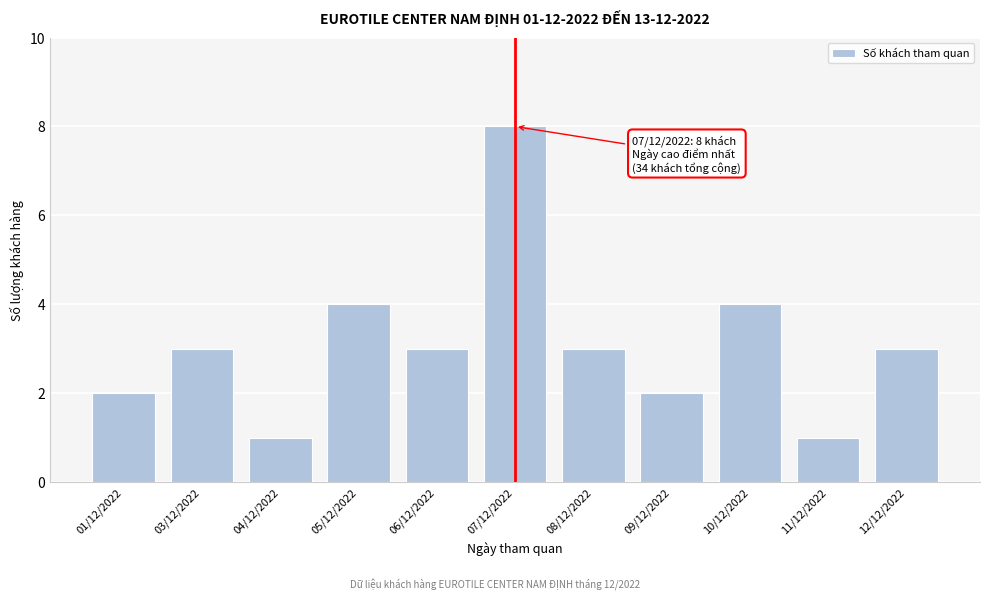

Reading left to right, what are all the values shown in this chart?

2	3	1	4	3	8	3	2	4	1	3